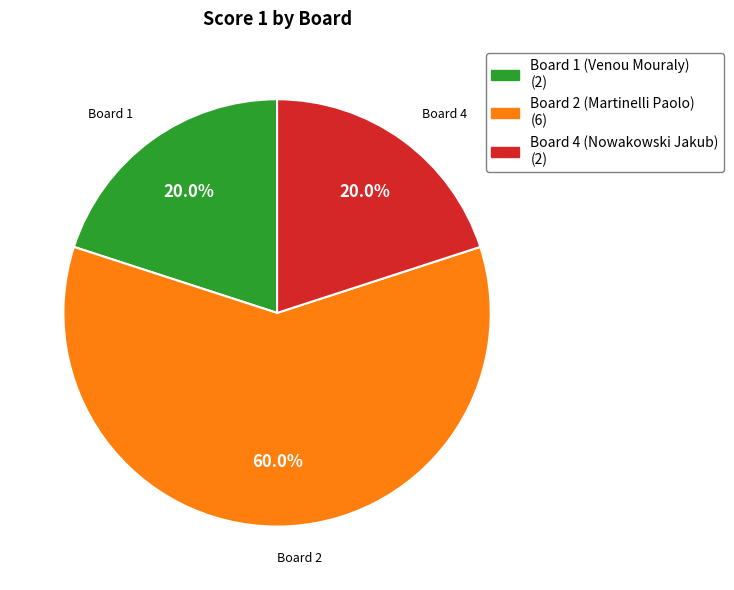

Does any single category account for the majority?

Yes